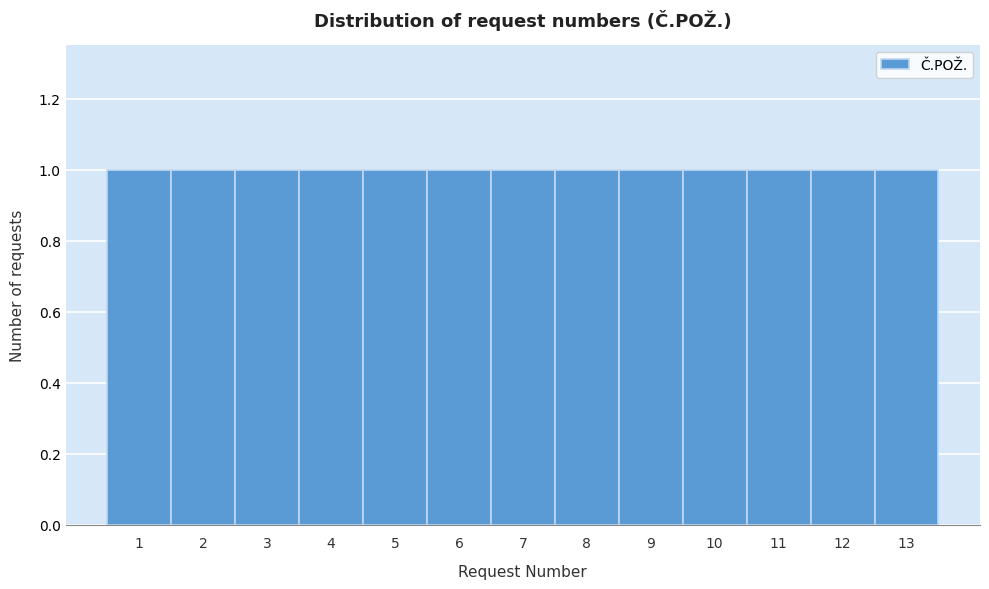

Reading left to right, transcribe this chart: for each bar, give the range it covers on the x-axis and its height. The values are not printed on the chart, so give them approximately, as read against the axis.

0.5 to 1.5: 1
1.5 to 2.5: 1
2.5 to 3.5: 1
3.5 to 4.5: 1
4.5 to 5.5: 1
5.5 to 6.5: 1
6.5 to 7.5: 1
7.5 to 8.5: 1
8.5 to 9.5: 1
9.5 to 10.5: 1
10.5 to 11.5: 1
11.5 to 12.5: 1
12.5 to 13.5: 1